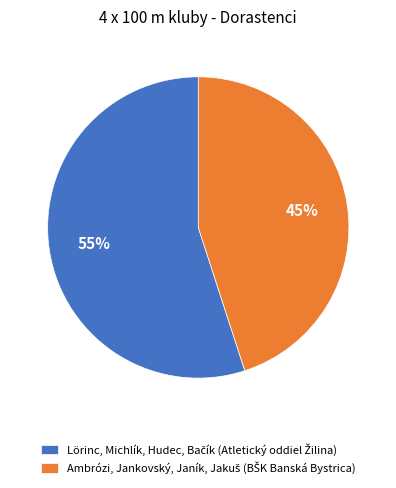

Is there a majority slice in this chart?

Yes